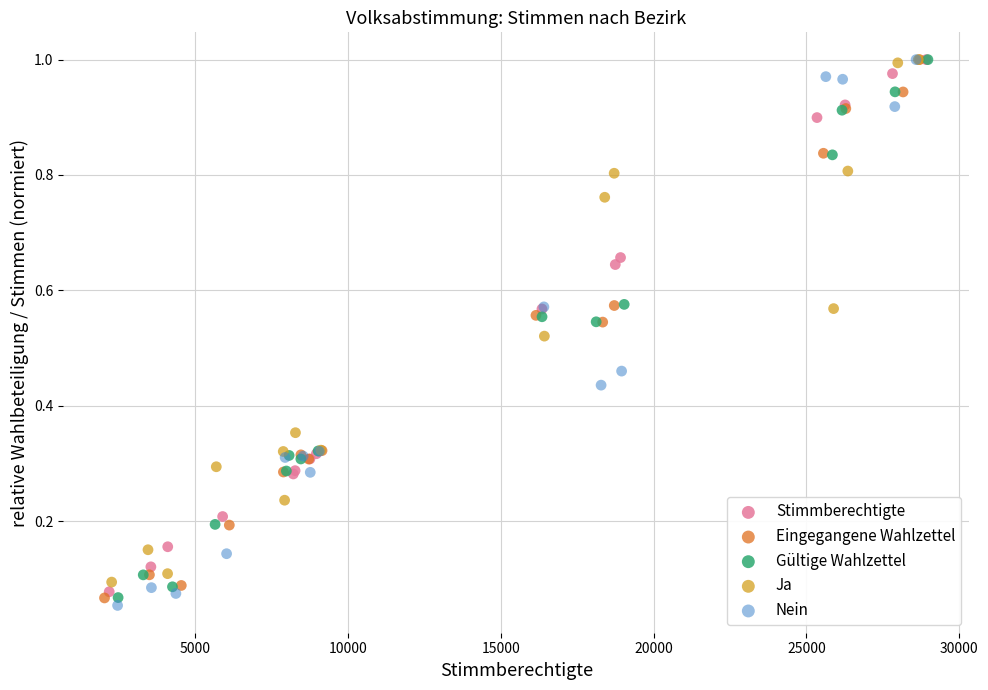

Which series has the largest Y range (max minus min)?

Nein